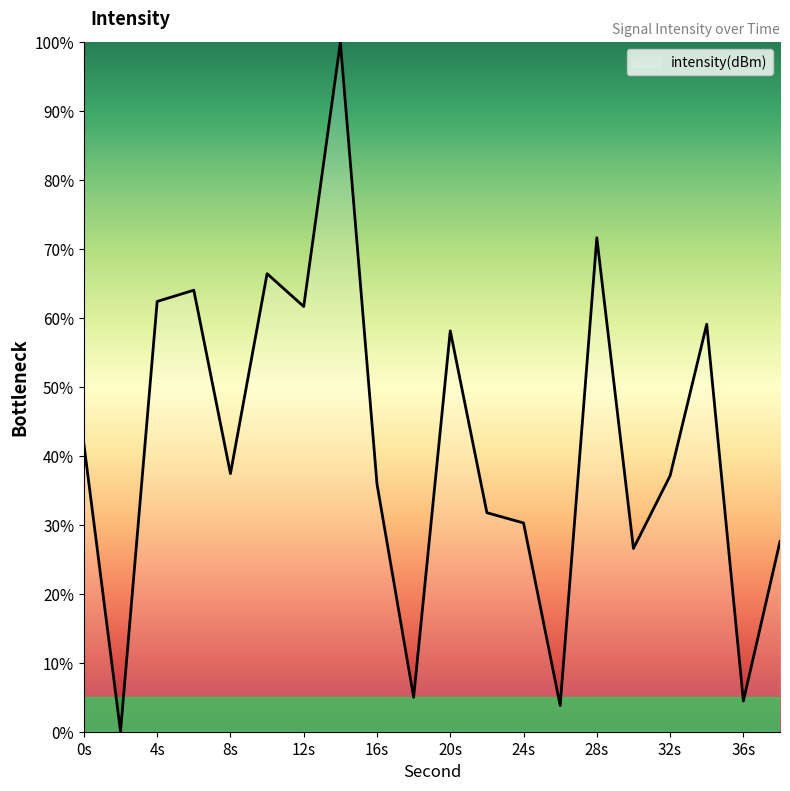

Count the number of data series in this chart.

1